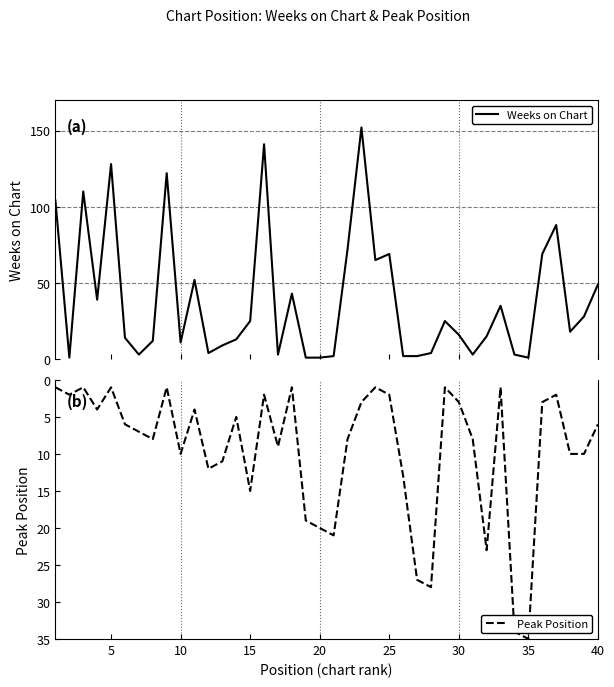

Which category has the highest value in the Peak Position series?

35